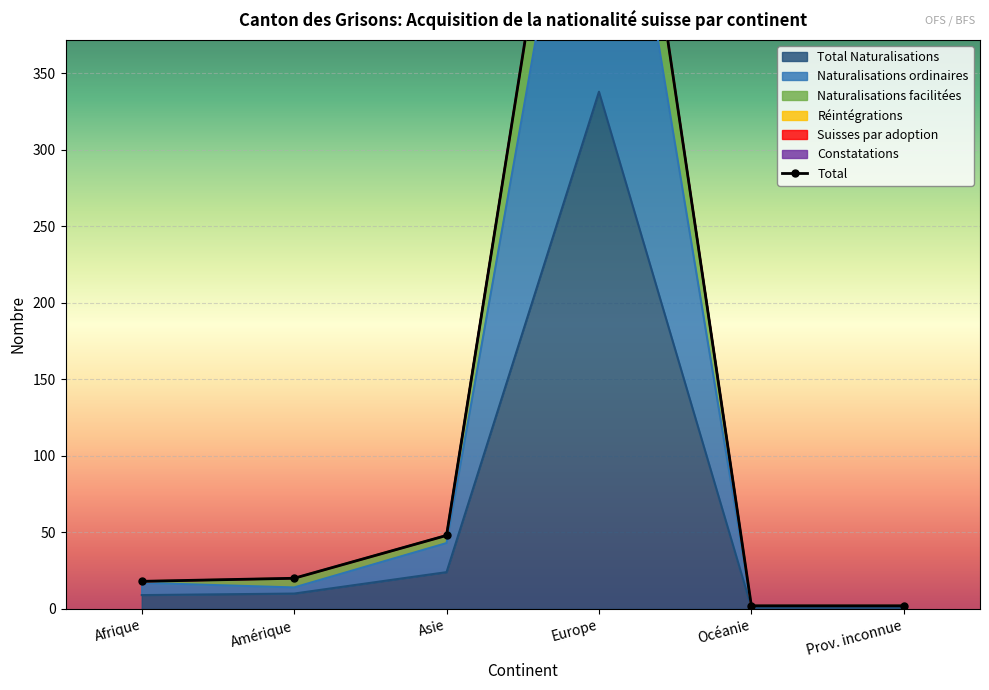

Reading left to right, transcribe all the data shown in this chart.

Total Naturalisations: 9	10	24	338	1	1
Naturalisations ordinaires: 17	14	43	605	2	2
Naturalisations facilitées: 18	20	48	675	2	2
Réintégrations: 18	20	48	676	2	2